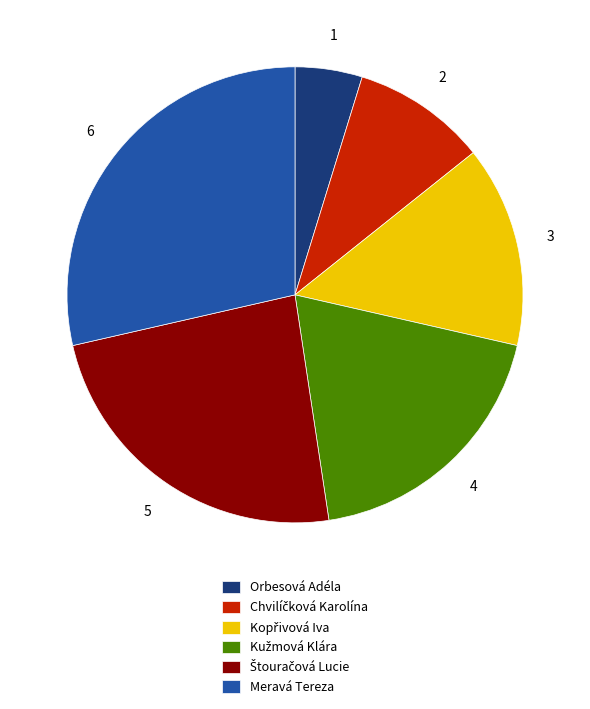

Is there any slice that represents more than half of the pie?

No